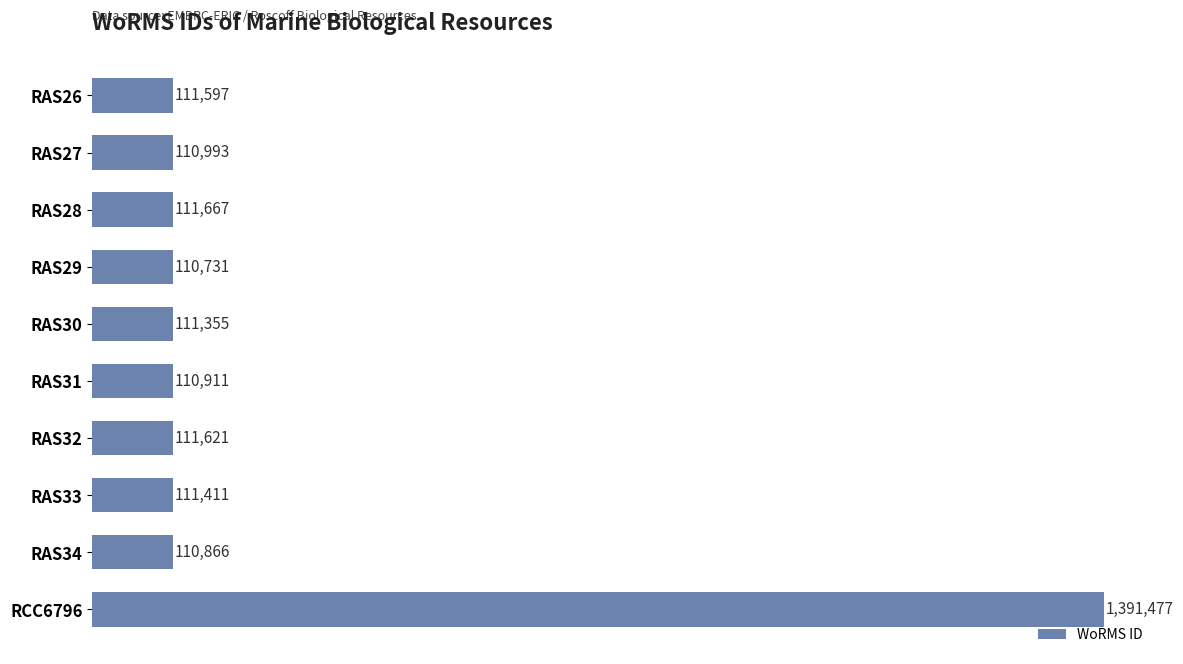

Are the bars horizontal?

Yes